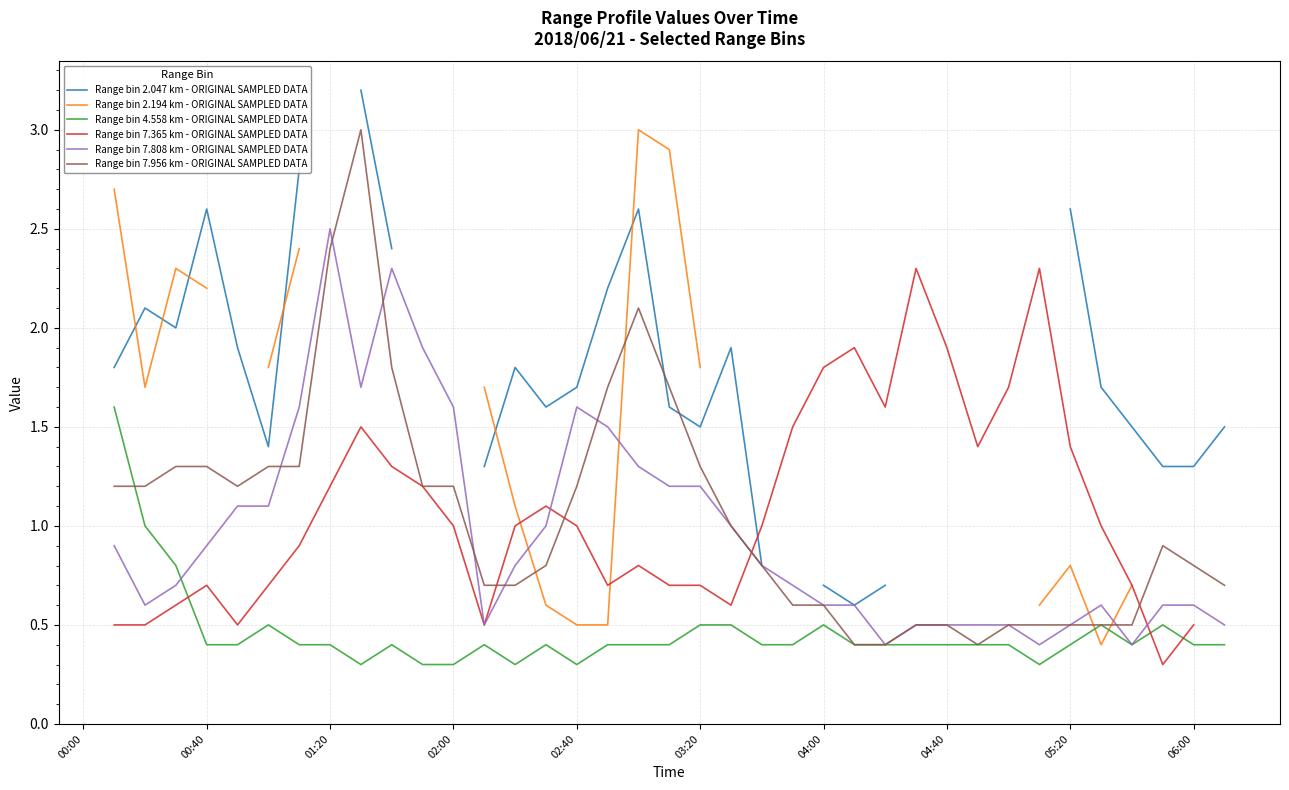

True or false: Range bin 2.194 km - ORIGINAL SAMPLED DATA and Range bin 7.956 km - ORIGINAL SAMPLED DATA cross at least once.

True